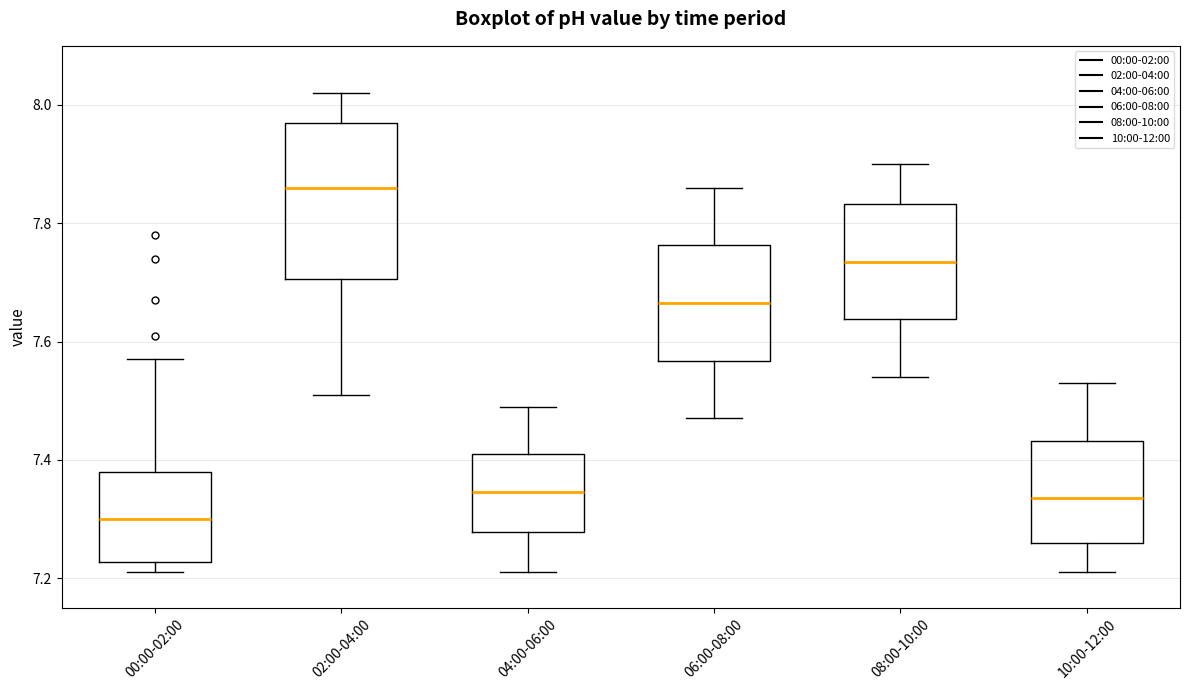

Where does the upper whisker of the box for 10:00-12:00 end on the y-axis? The values are not printed on the chart, so give them approximately, as read against the axis.

7.54